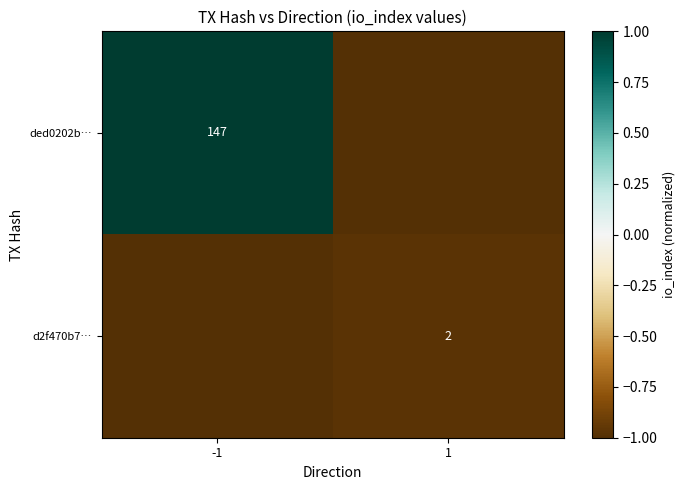

Is it true that ded0202b… equals 235 at -1?

False